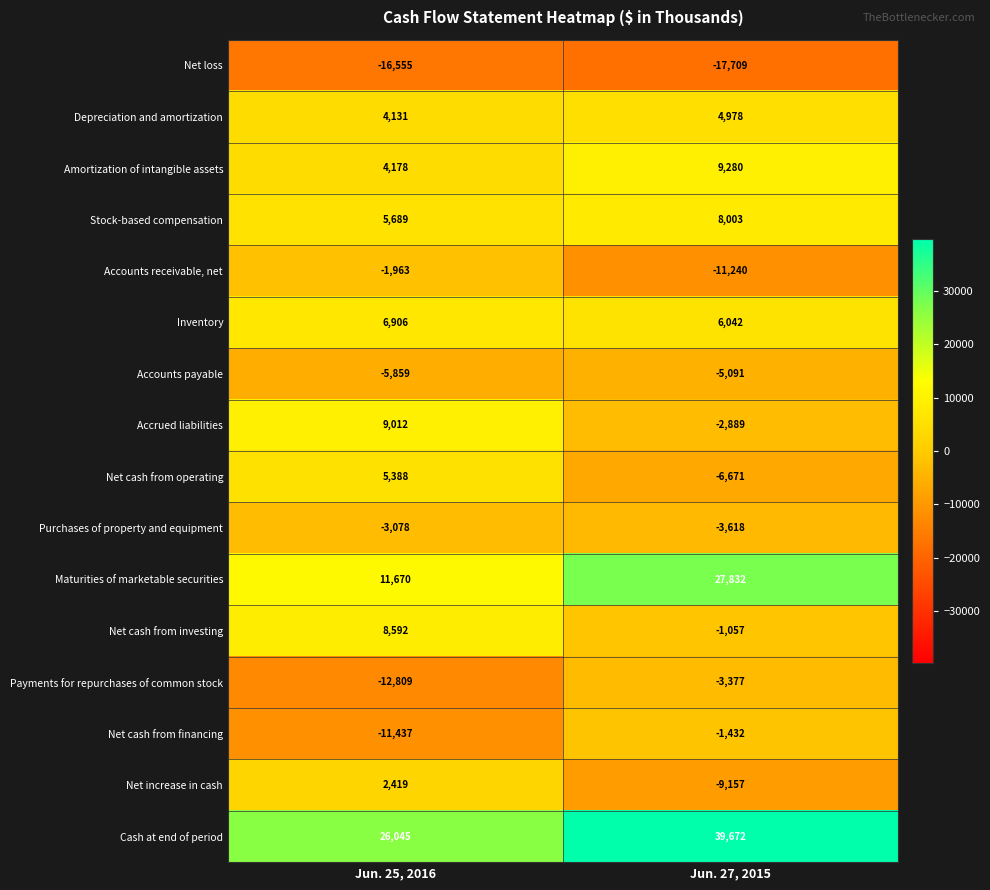

Count the number of data series in this chart.

16